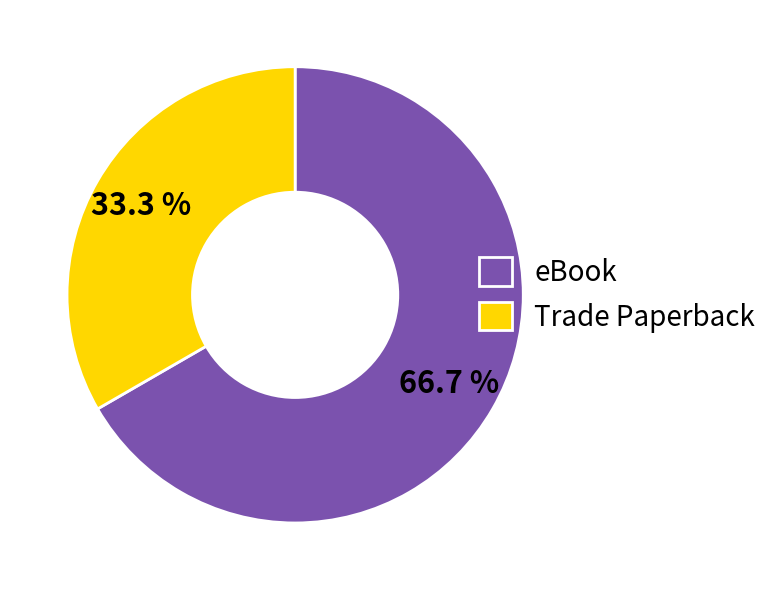

True or false: eBook accounts for 67% of the total.

True